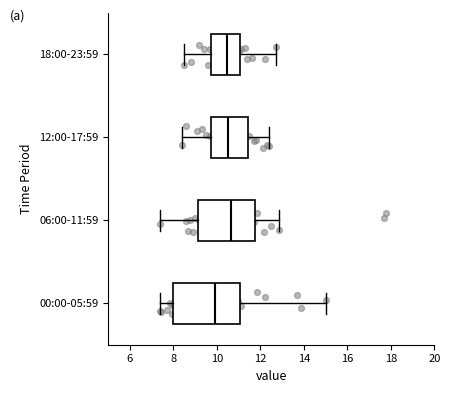

Comparing the boxes themselves (not the whiskers), which one is the widest?

00:00-05:59